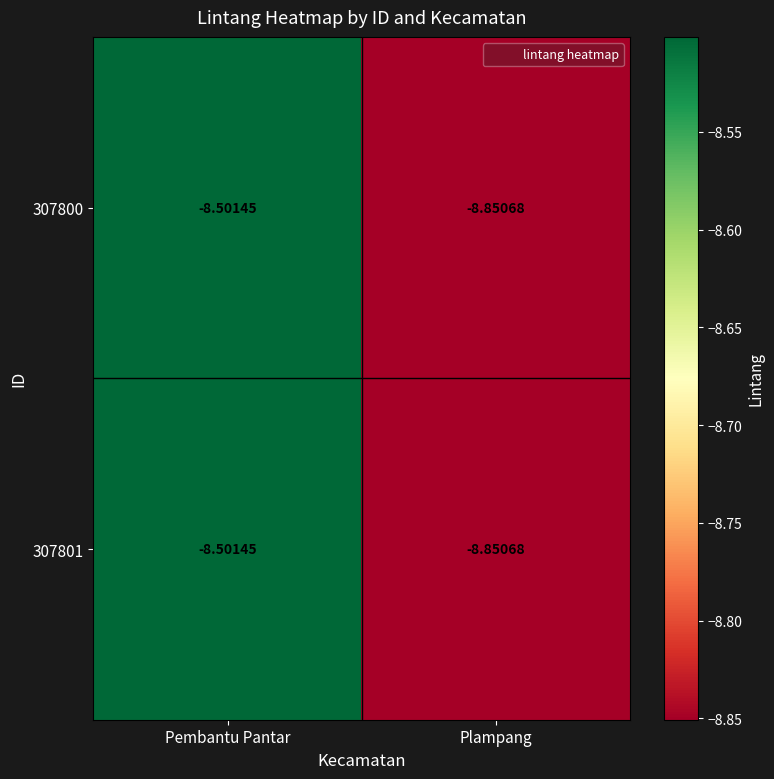

What is the total value across all series at Plampang?

-17.7